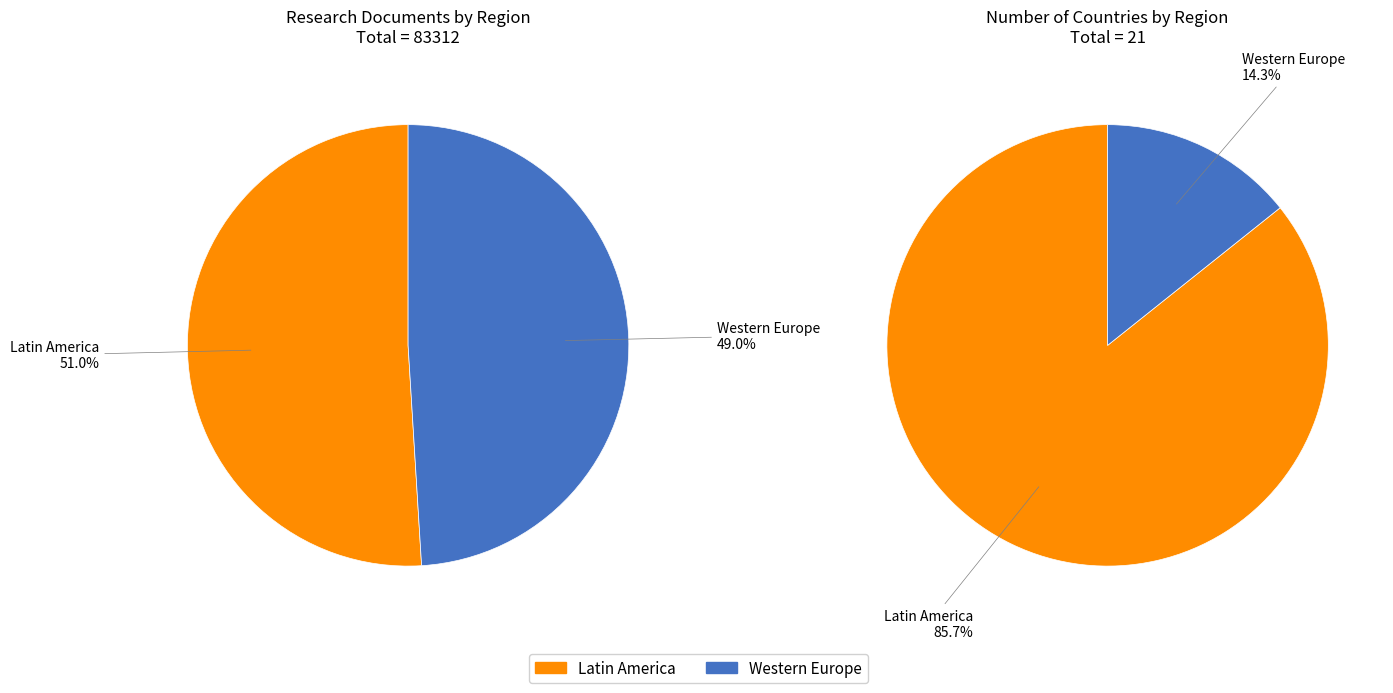

Count the number of slices in the pie.

2